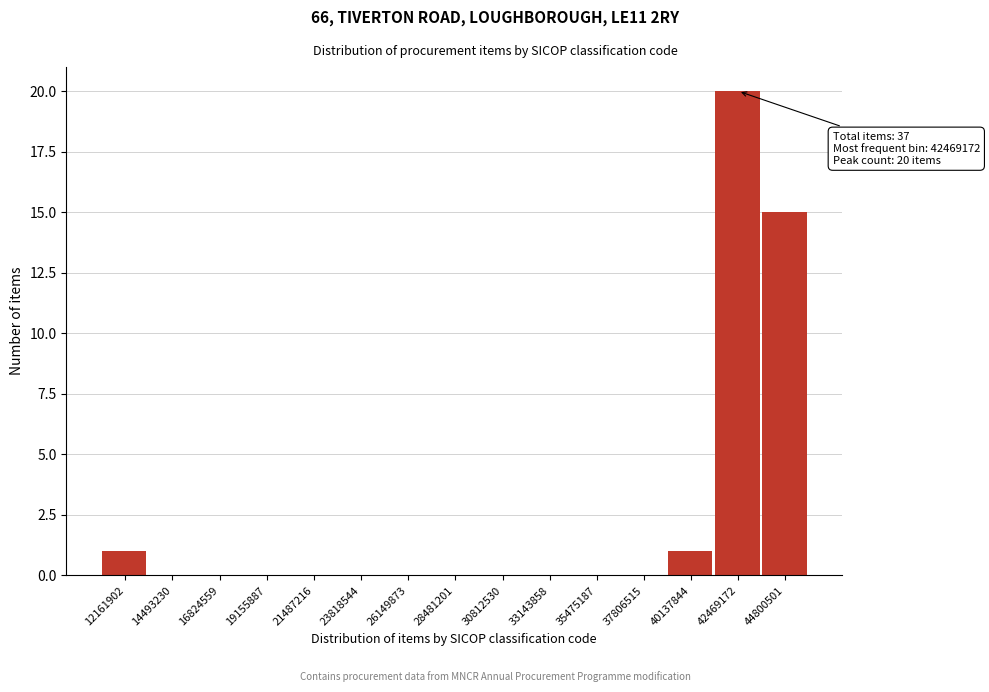

Reading left to right, what are all the values shown in this chart?

12161902=1	14493230=0	16824559=0	19155887=0	21487216=0	23818544=0	26149873=0	28481201=0	30812530=0	33143858=0	35475187=0	37806515=0	40137844=1	42469172=20	44800501=15